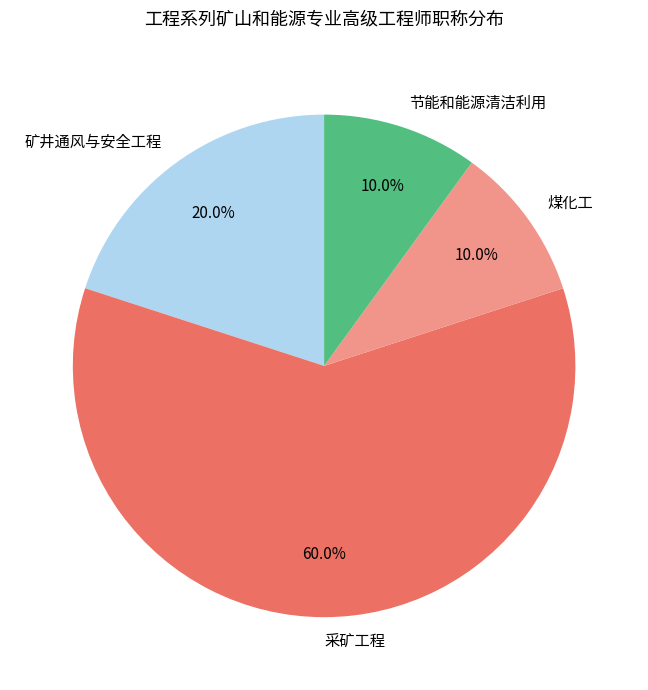

Is there any slice that represents more than half of the pie?

Yes